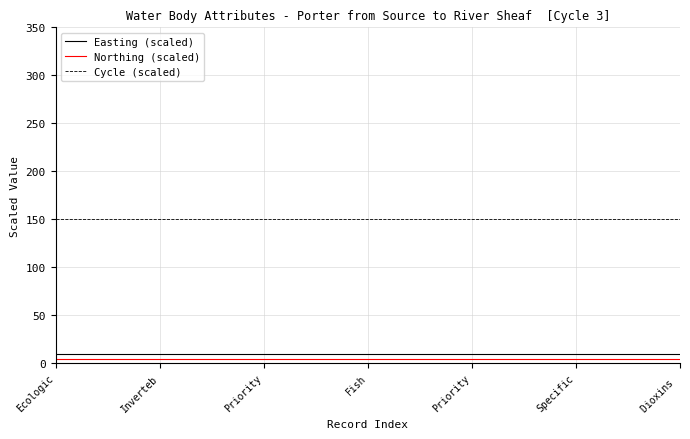

Which series has the largest total across all categories?

Cycle (scaled)